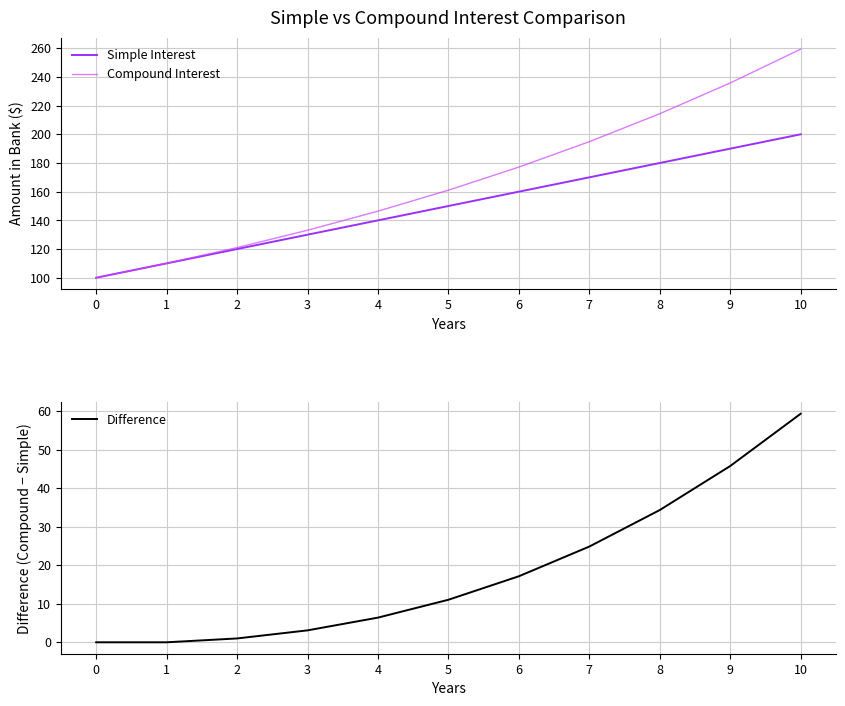

What is the value of the Compound Interest point at the 8th from the left?

194.9